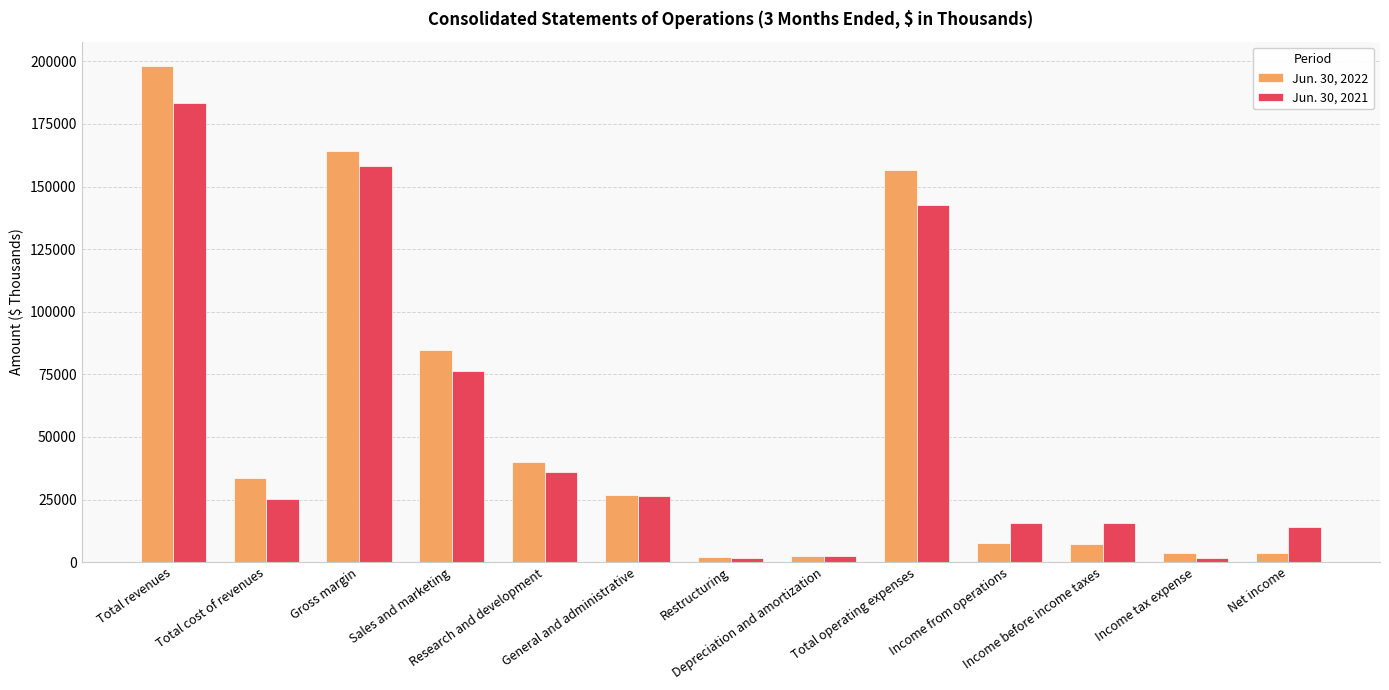

Which category has the highest value across all series?

Total revenues